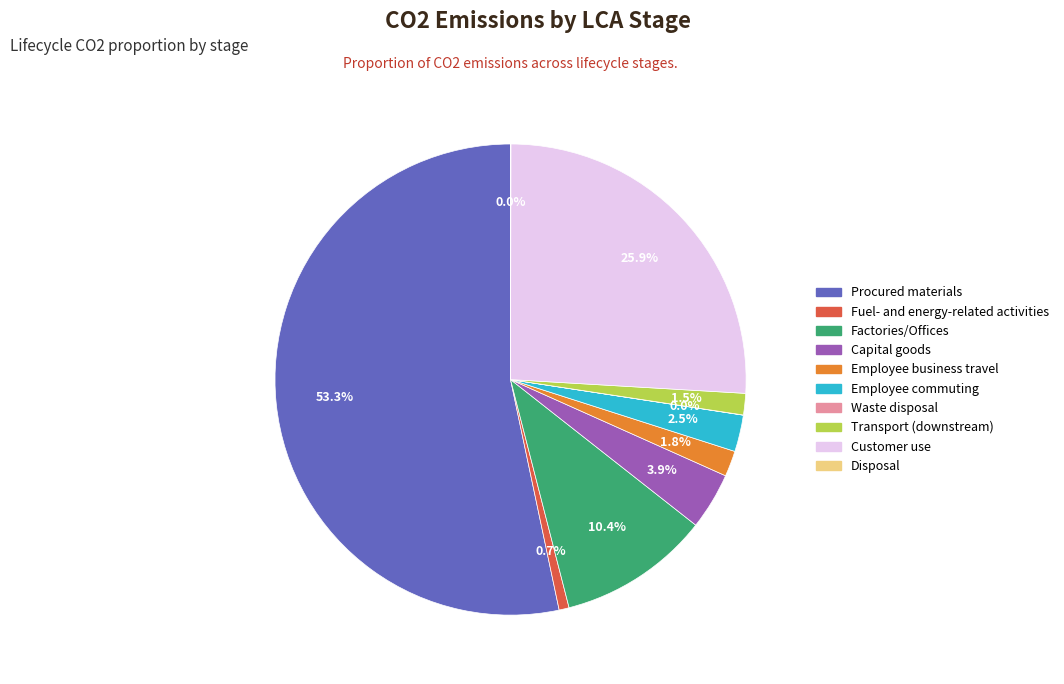

Which has a higher value, Capital goods or Procured materials?

Procured materials